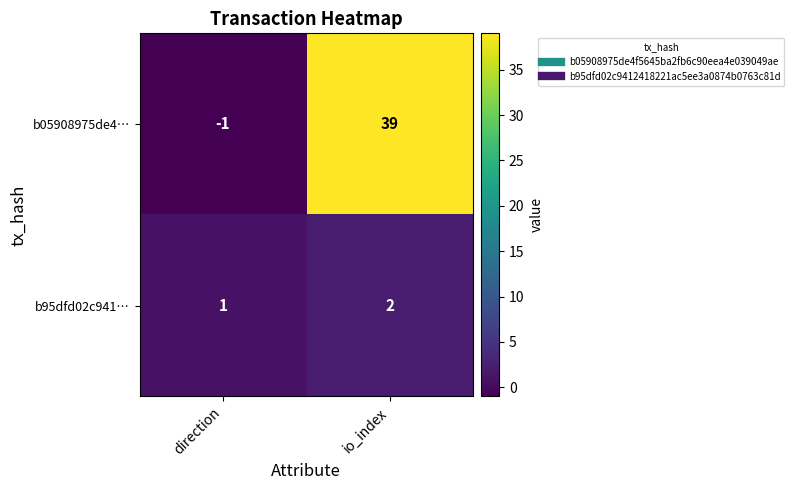

How many categories are shown in the chart?

2